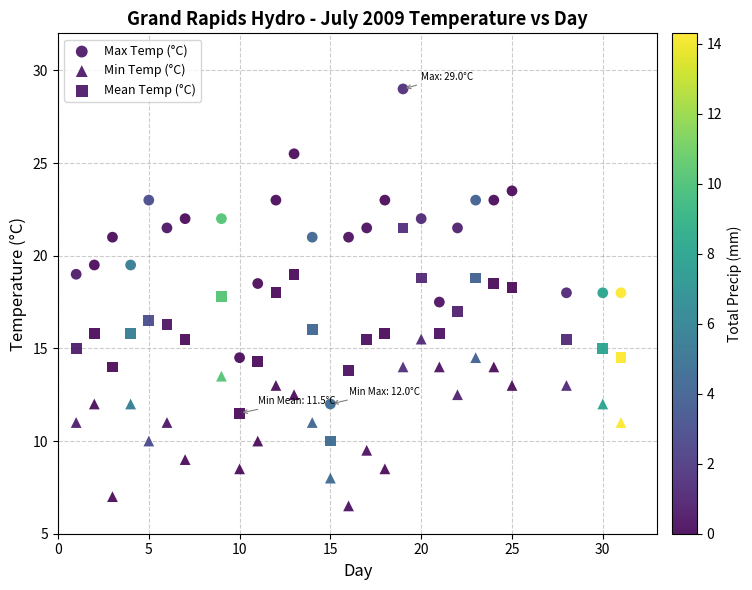

How many points are shown in the scatter plot?

81